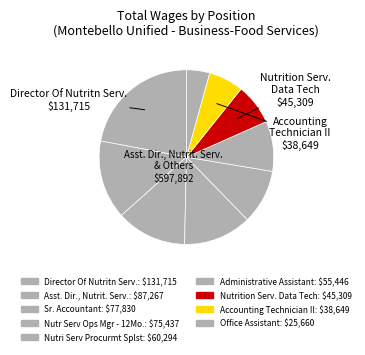

Does Office Assistant represent more than half of the total?

No